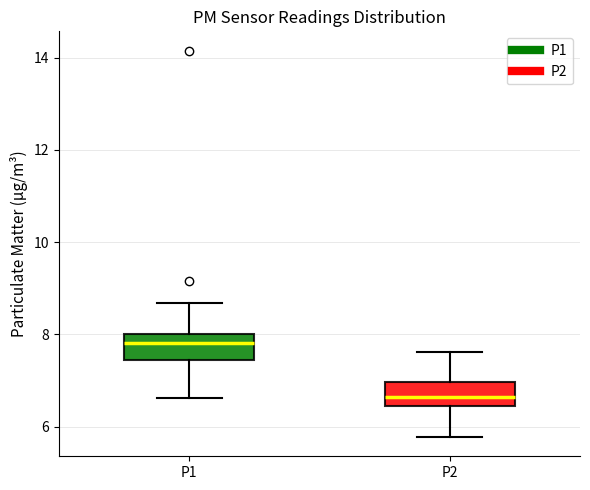

Which box has the highest median line?

P1